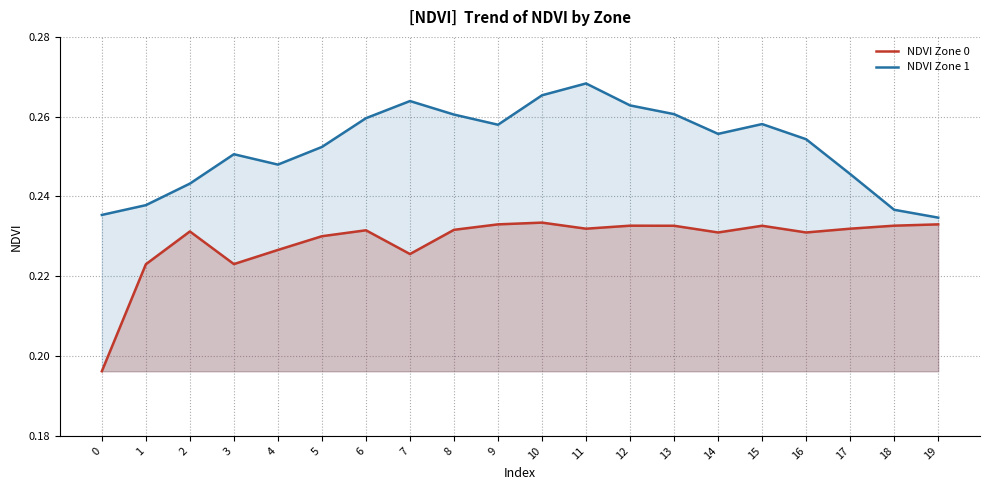

What is the value of the NDVI Zone 1 point at the 10th from the left?

0.3